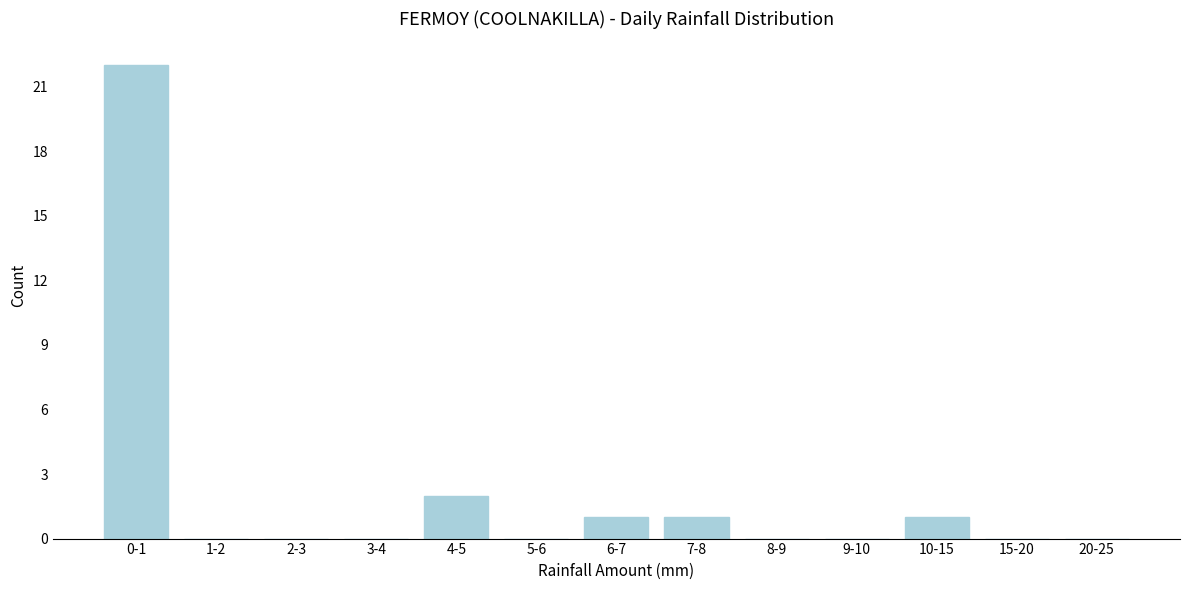

Reading left to right, what are all the values shown in this chart?

0-1=22	1-2=0	2-3=0	3-4=0	4-5=2	5-6=0	6-7=1	7-8=1	8-9=0	9-10=0	10-15=1	15-20=0	20-25=0